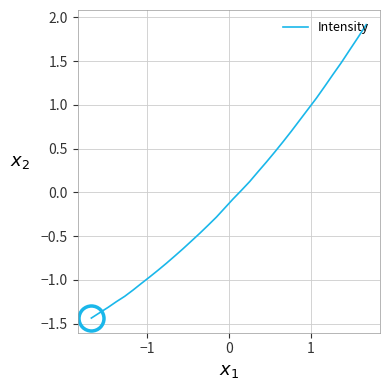

What is the greatest value displayed?

1.9